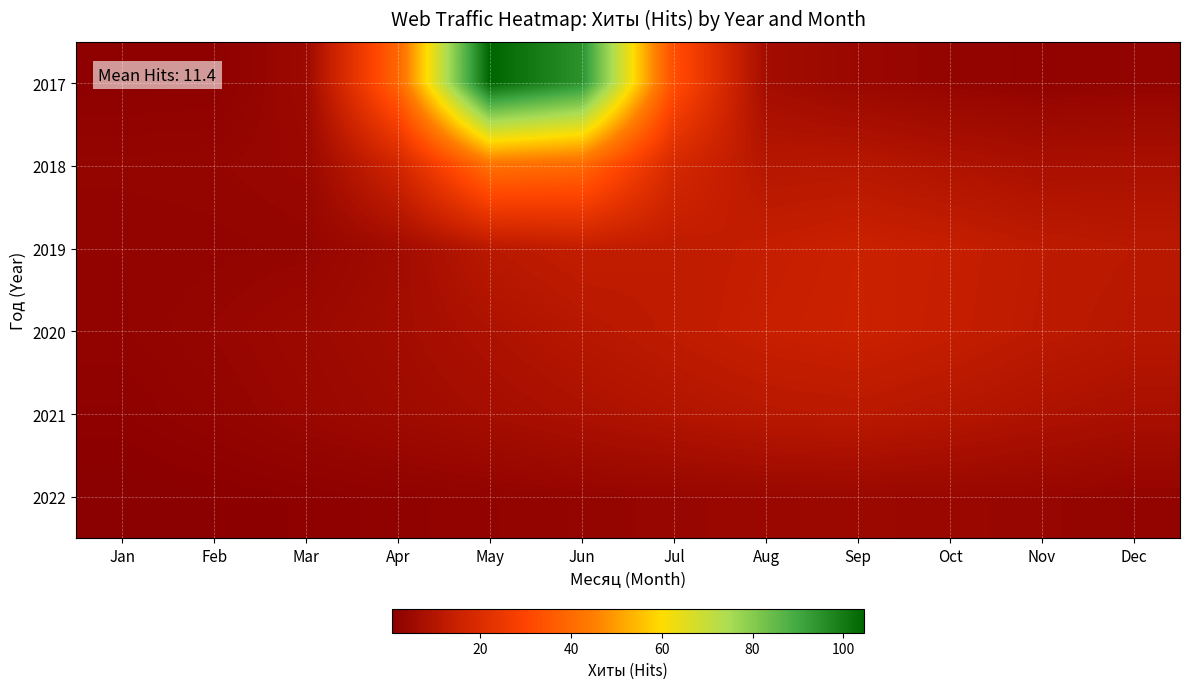

Reading right to left, extract all data points from this chart.

2017: Dec=2.6	Nov=2.3	Oct=2.9	Sep=4.0	Aug=6.4	Jul=32.9	Jun=94.9	May=104.7	Apr=39.0	Mar=4.7	Feb=1.6	Jan=1.4
2018: Dec=7.8	Nov=7.6	Oct=9.1	Sep=10.7	Aug=10.5	Jul=18.2	Jun=39.8	May=41.9	Apr=16.9	Mar=3.9	Feb=3.2	Jan=3.1
2019: Dec=11.5	Nov=12.4	Oct=14.2	Sep=15.2	Aug=13.9	Jul=12.7	Jun=13.5	May=11.4	Apr=5.9	Mar=3.1	Feb=2.7	Jan=2.5
2020: Dec=10.8	Nov=12.1	Oct=13.9	Sep=15.3	Aug=14.5	Jul=12.6	Jun=10.8	May=8.6	Apr=6.1	Mar=4.6	Feb=3.4	Jan=2.4
2021: Dec=7.6	Nov=8.8	Oct=10.4	Sep=11.7	Aug=11.2	Jul=9.7	Jun=8.2	May=6.7	Apr=5.3	Mar=4.0	Feb=2.7	Jan=1.6
2022: Dec=2.8	Nov=3.5	Oct=3.9	Sep=4.3	Aug=4.1	Jul=3.5	Jun=3.0	May=2.5	Apr=1.9	Mar=1.4	Feb=0.9	Jan=0.5